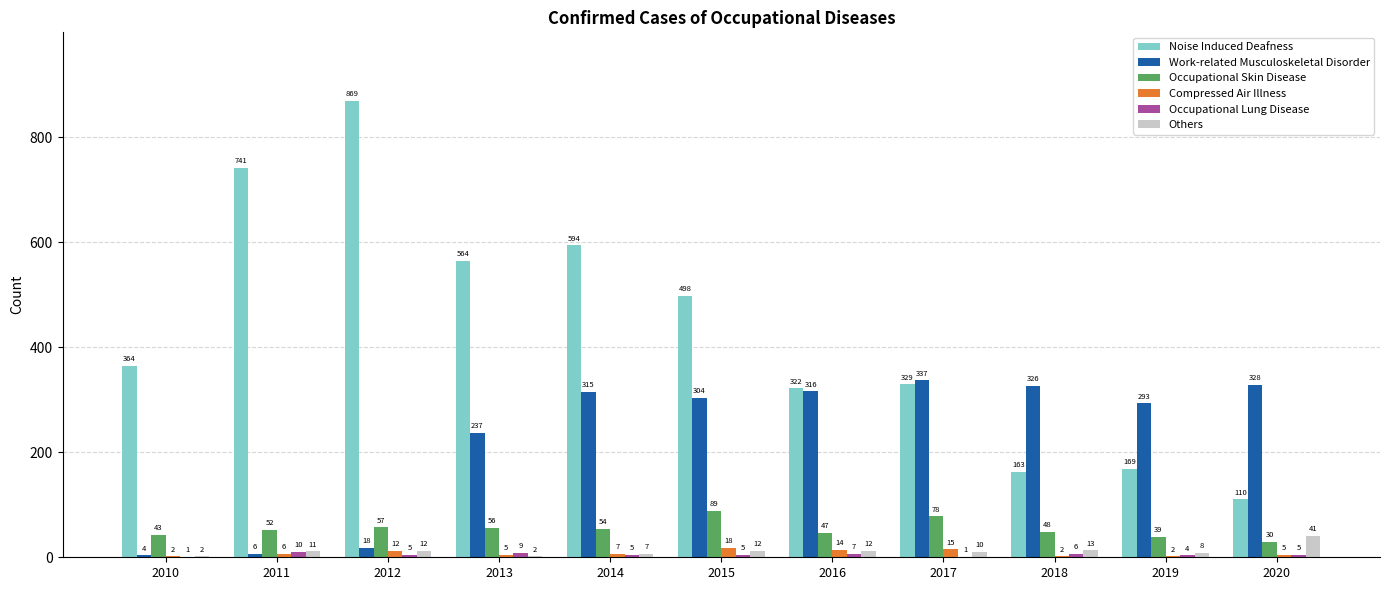

What is the maximum value for Occupational Lung Disease?

10